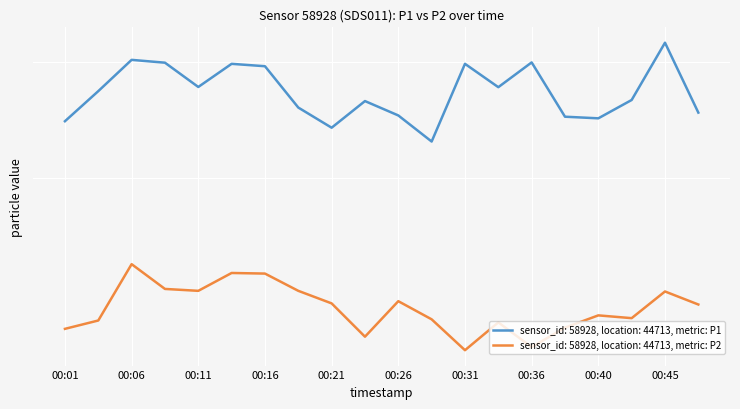

True or false: P2 and P1 cross at least once.

False